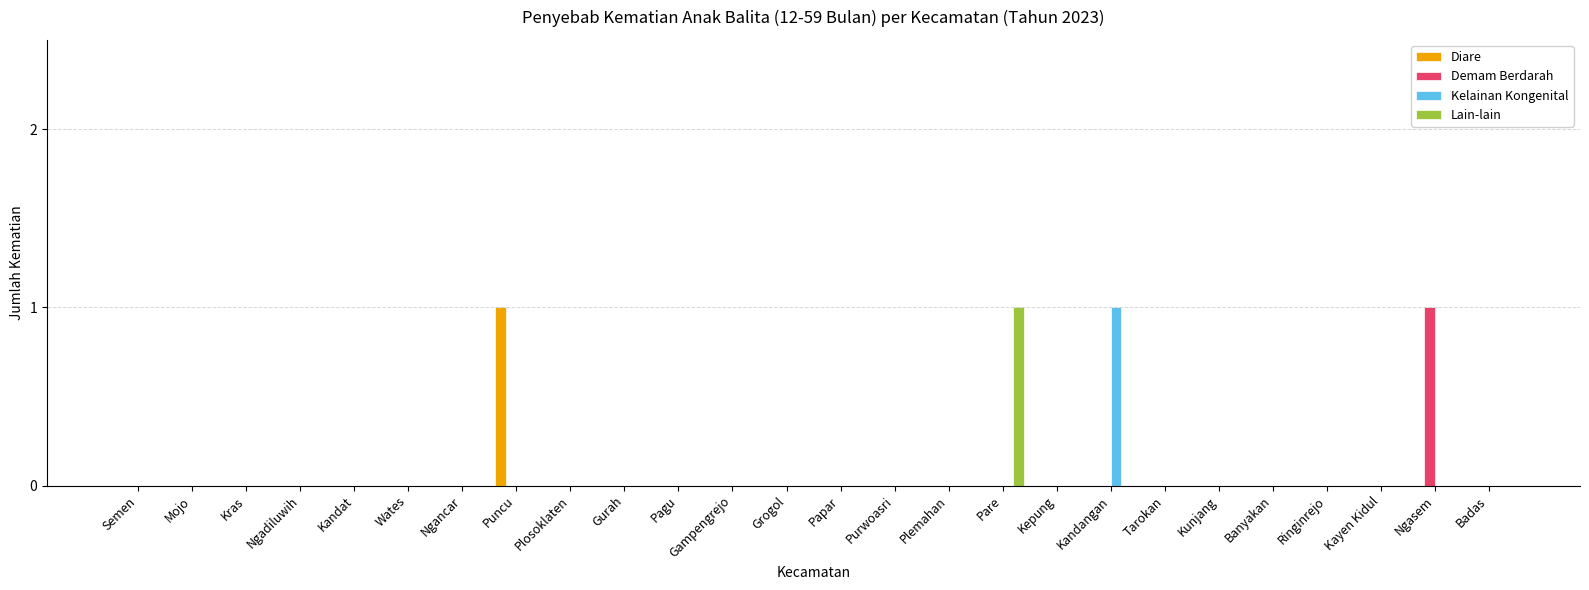

What are all the series names shown in the legend?

Diare, Demam Berdarah, Kelainan Kongenital, Lain-lain